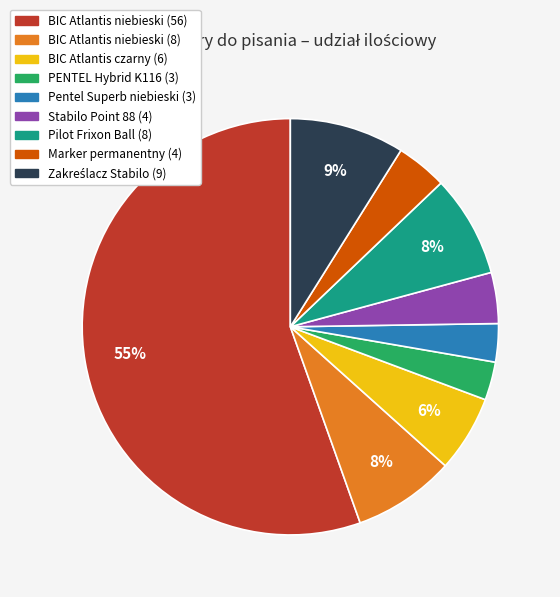

To the nearest percent, what is the combined percentage of PENTEL Hybrid K116 (3) and Pilot Frixon Ball (8)?

11%